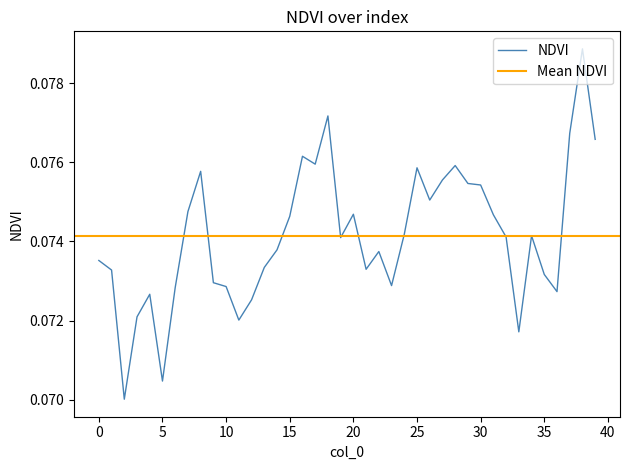

The NDVI series shows 0.0 at 10. True or false?

False